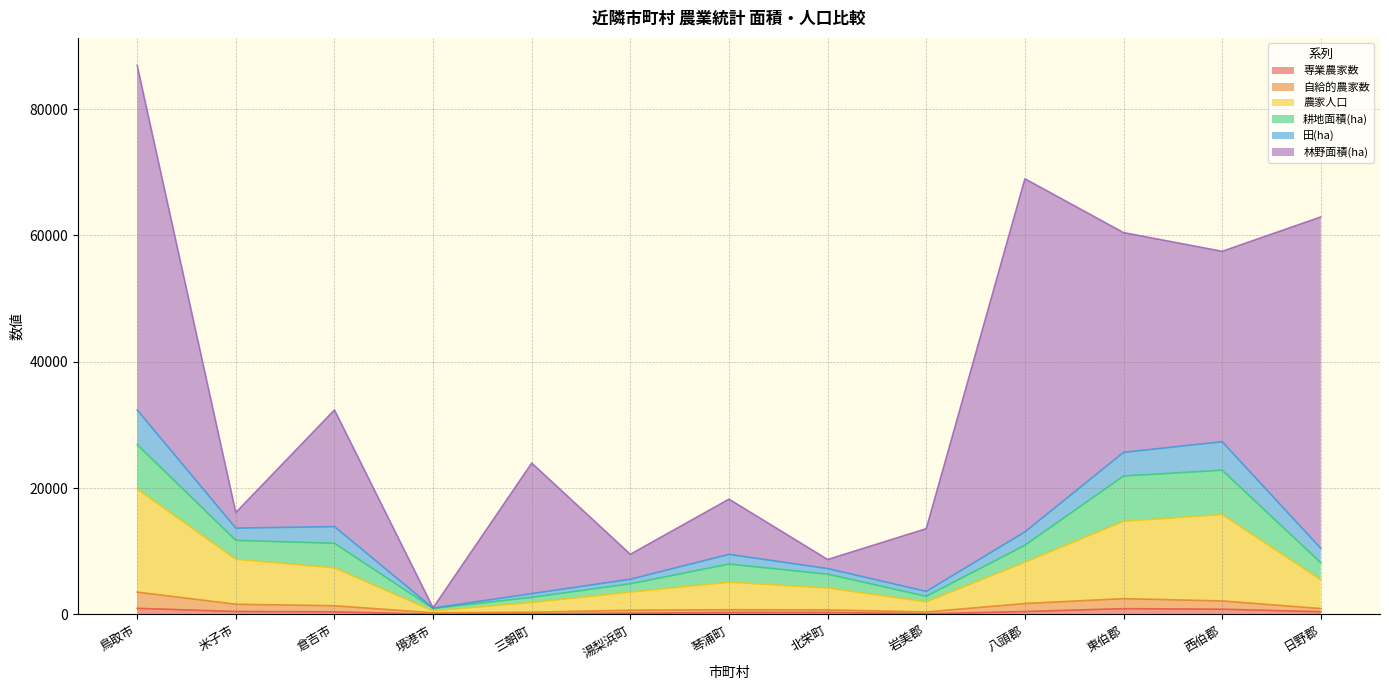

In 自給的農家数, how many points are lower than both neighbors (excluding endpoints)?

2